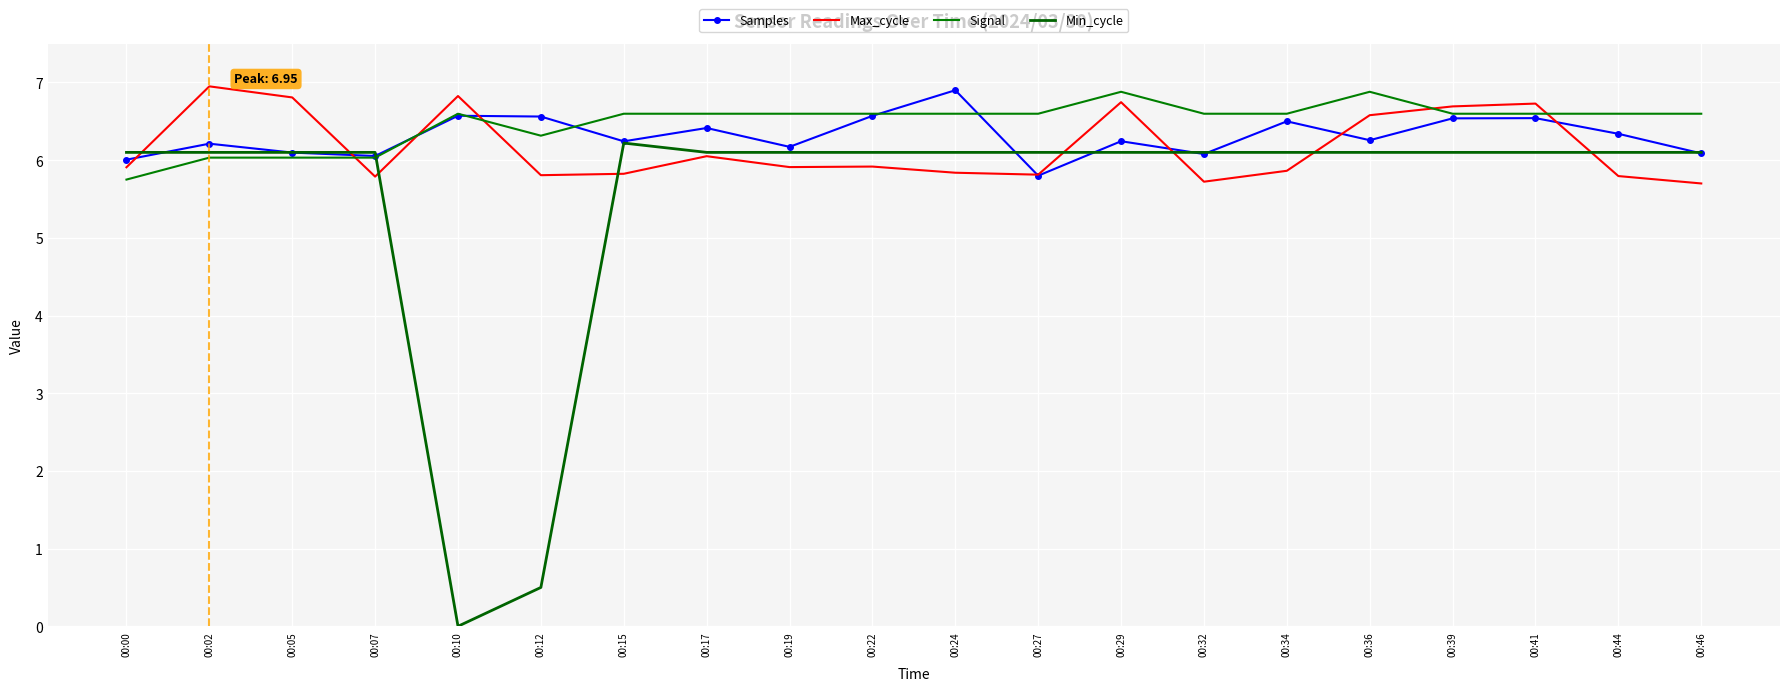

How many times do Samples and Signal cross each other?

5